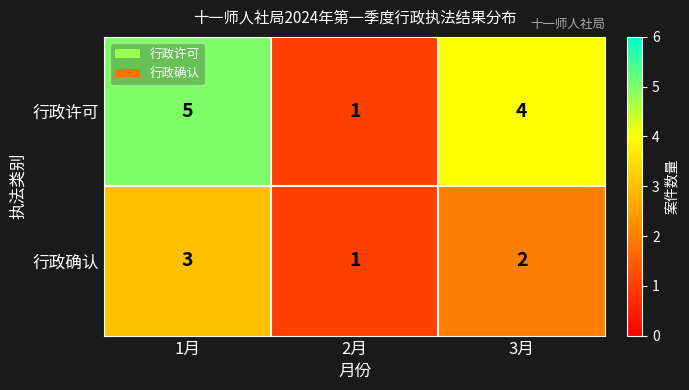

Which series has the largest total across all categories?

行政许可